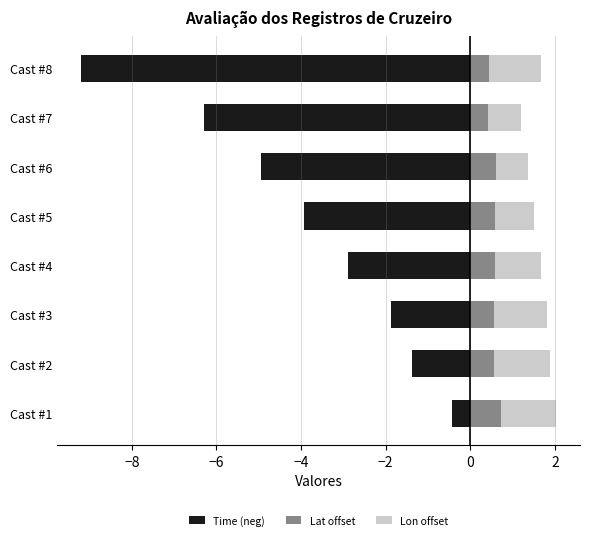

Rank the series at Cast #2 from lowest to highest value.

Time (neg), Lat offset, Lon offset